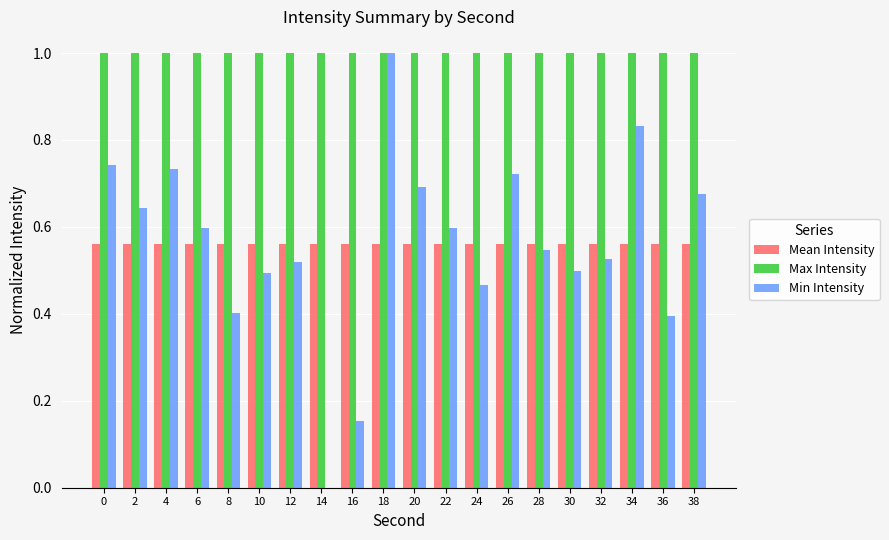

What is the maximum value shown in the chart?

1.0